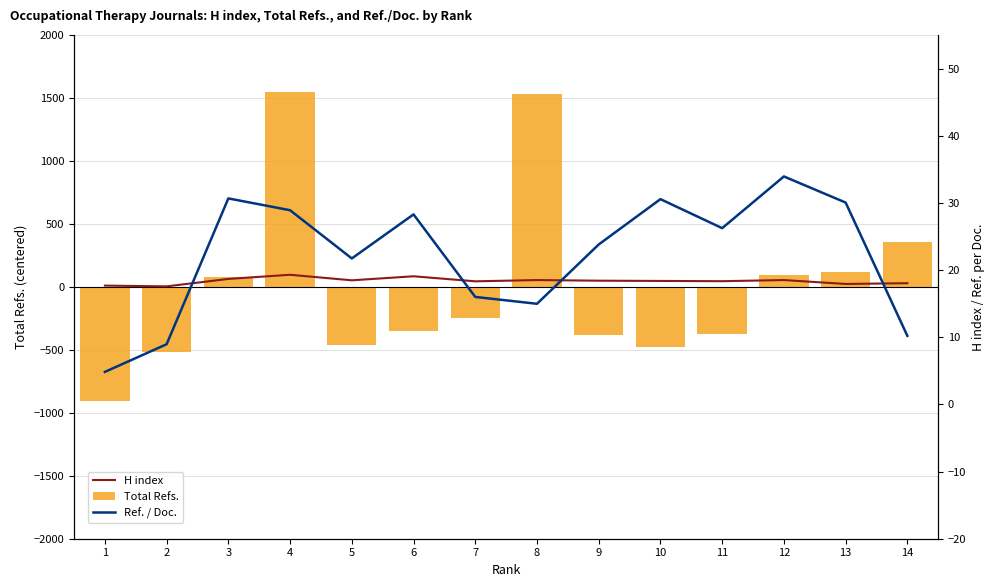

At which category does the chart reach its peak across all series?

4